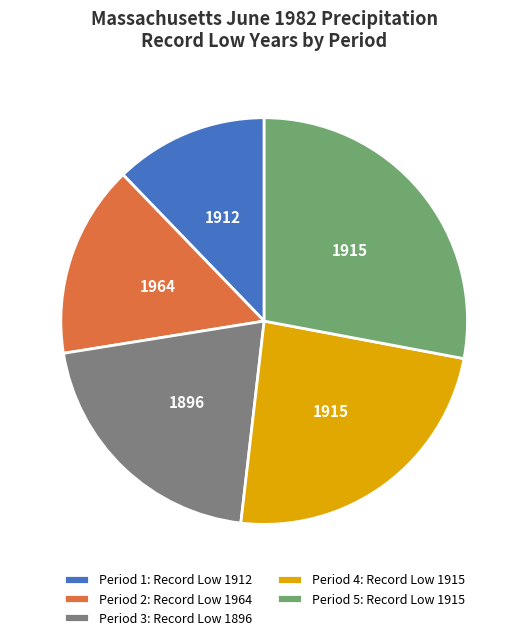

Does any single category account for the majority?

No